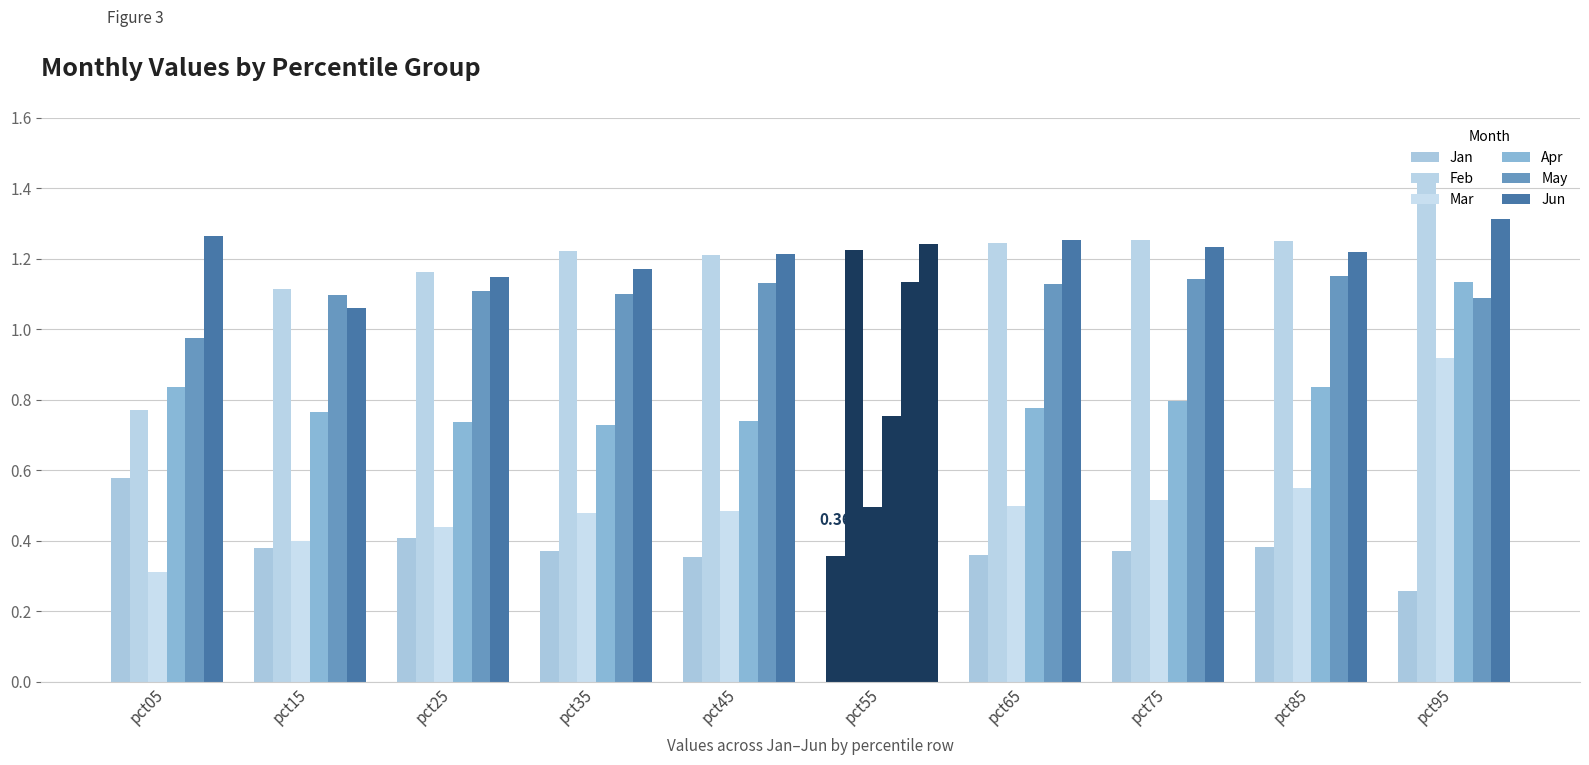

The May series shows 1.2 at pct85. True or false?

True